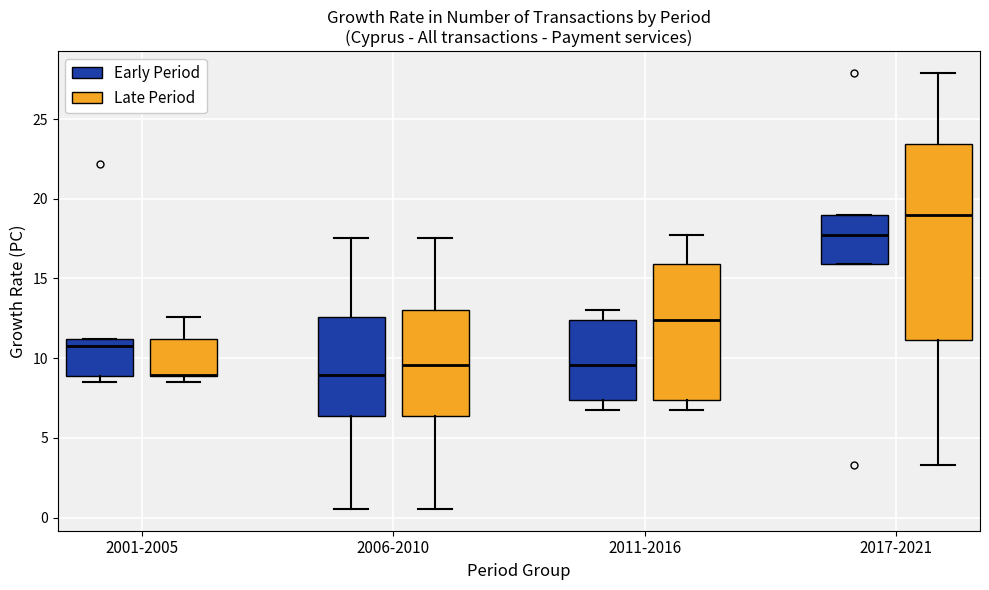

Reading left to right, read every box against the y-axis: the position of its median line, the range the box covers, and the ends of its whiskers. The values are not printed on the chart, so give them approximately, as read against the axis.

2001-2005 (Early Period): median 11.0 (just below the box's upper edge), box 9.0 to 11.0, whiskers 8.5 to 11.0
2001-2005 (Late Period): median 9.0 (drawn on the box's lower edge), box 9.0 to 11.0, whiskers 8.5 to 12.5
2006-2010 (Early Period): median 9.0, box 6.5 to 12.5, whiskers 0.5 to 17.5
2006-2010 (Late Period): median 9.5, box 6.5 to 13.0, whiskers 0.5 to 17.5
2011-2016 (Early Period): median 9.5, box 7.5 to 12.5, whiskers 7.0 to 13.0
2011-2016 (Late Period): median 12.5, box 7.5 to 16.0, whiskers 7.0 to 17.5
2017-2021 (Early Period): median 17.5, box 16.0 to 19.0, whiskers 16.0 to 19.0
2017-2021 (Late Period): median 19.0, box 11.0 to 23.5, whiskers 3.5 to 28.0